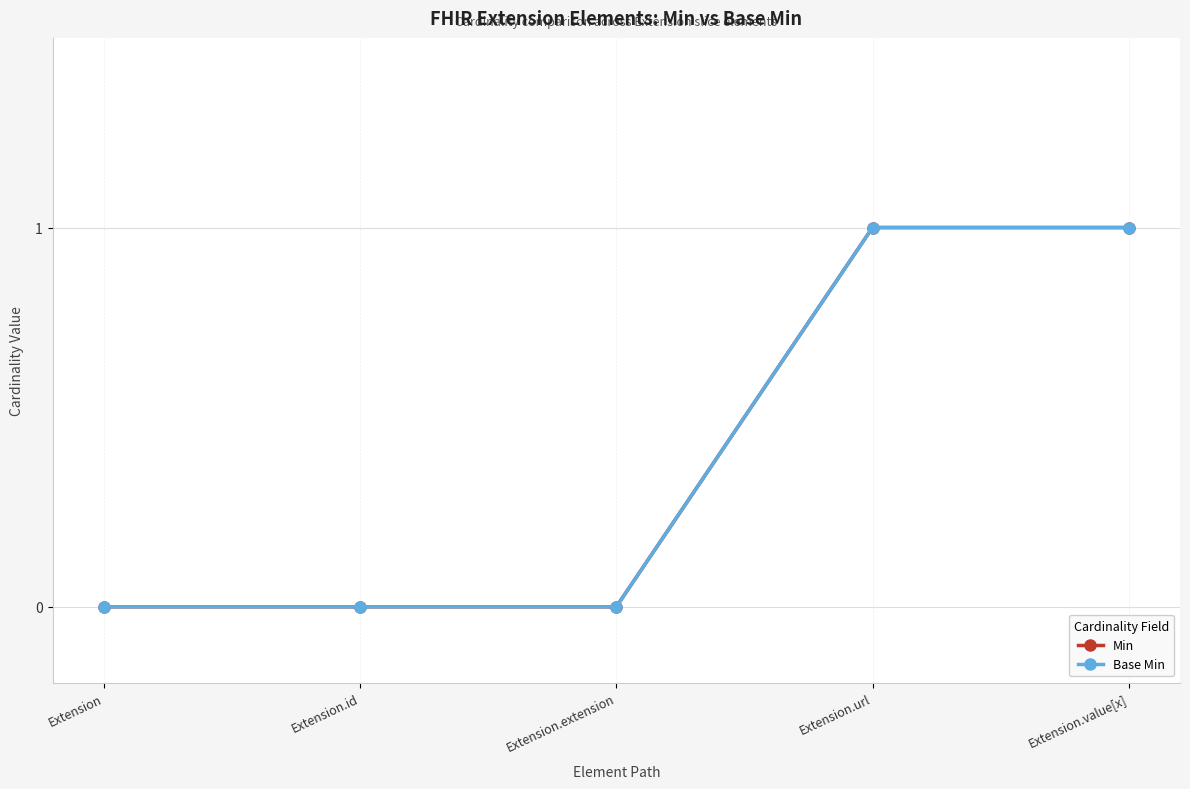

Does the chart have visible grid lines?

Yes